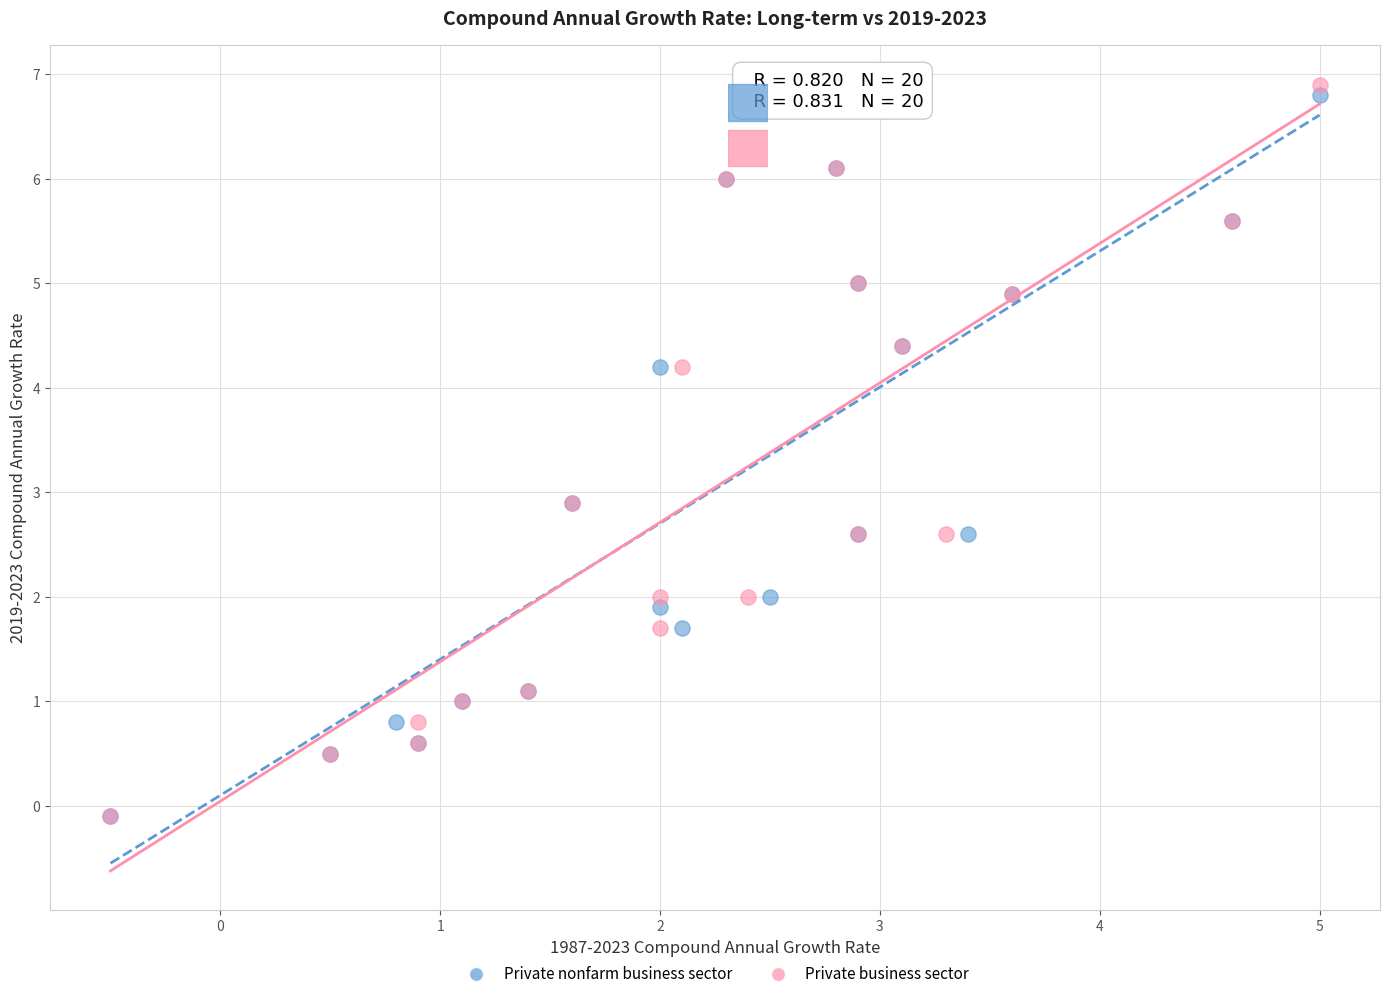

Which series has the widest spread of Y values?

Private business sector